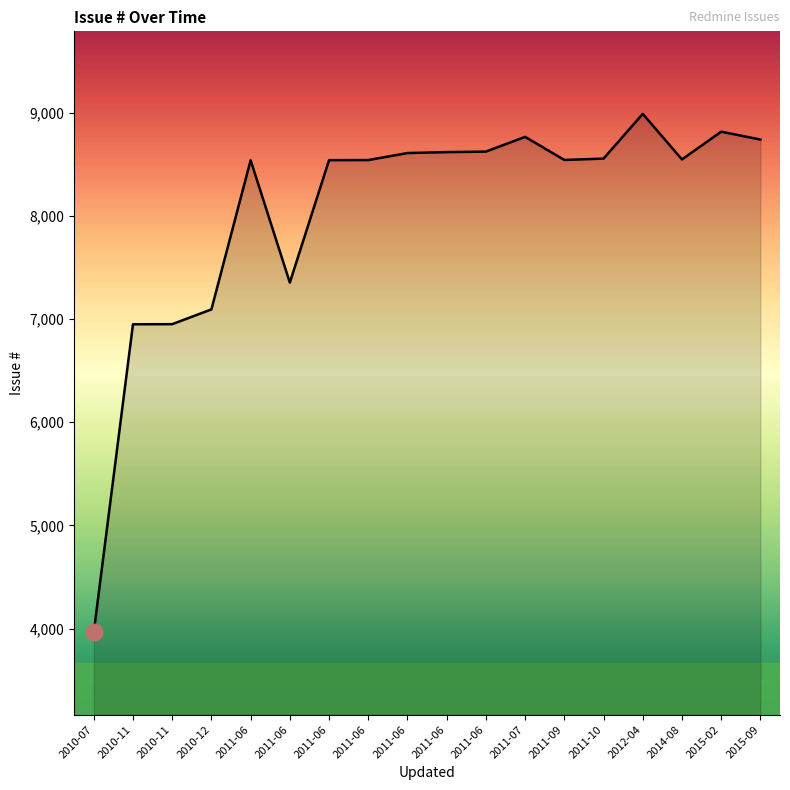

What is the difference between the maximum and minimum values?

5025